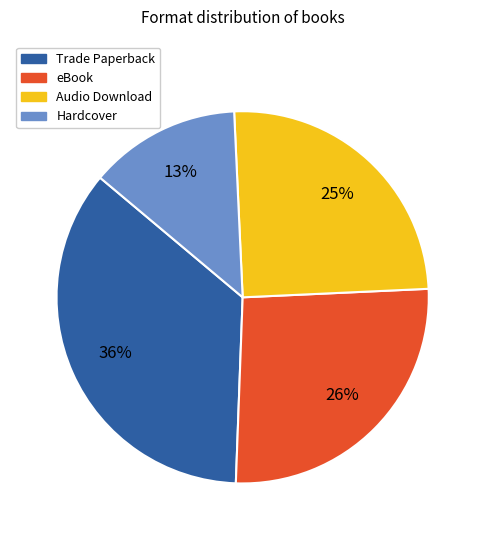

Does any single category account for the majority?

No